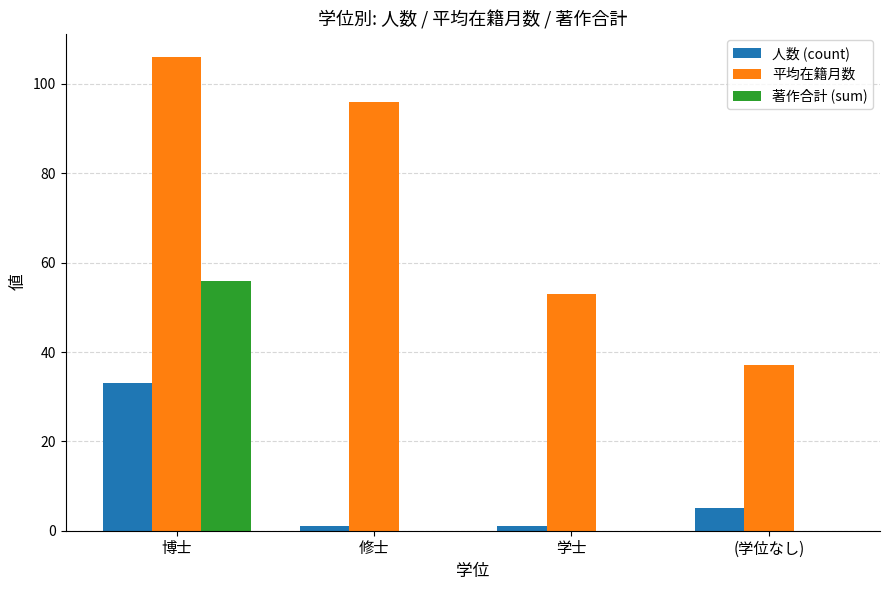

Is the value of 平均在籍月数 at 博士 greater than the value of 人数 (count) at 修士?

Yes